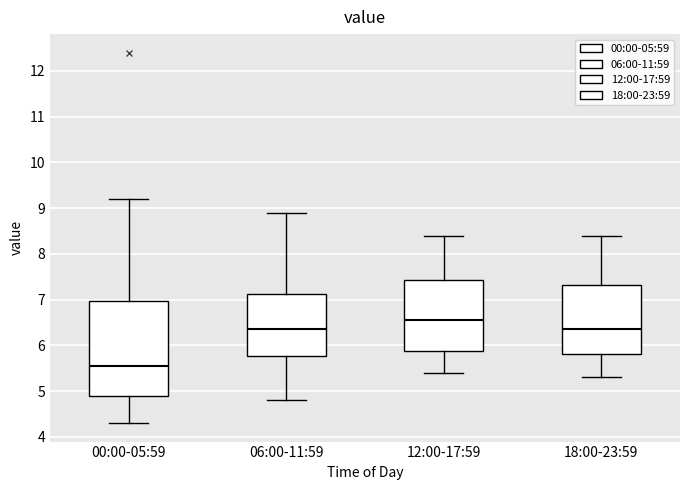

Where is the upper edge of the box for 00:00-05:59 on the y-axis? The values are not printed on the chart, so give them approximately, as read against the axis.

7.0